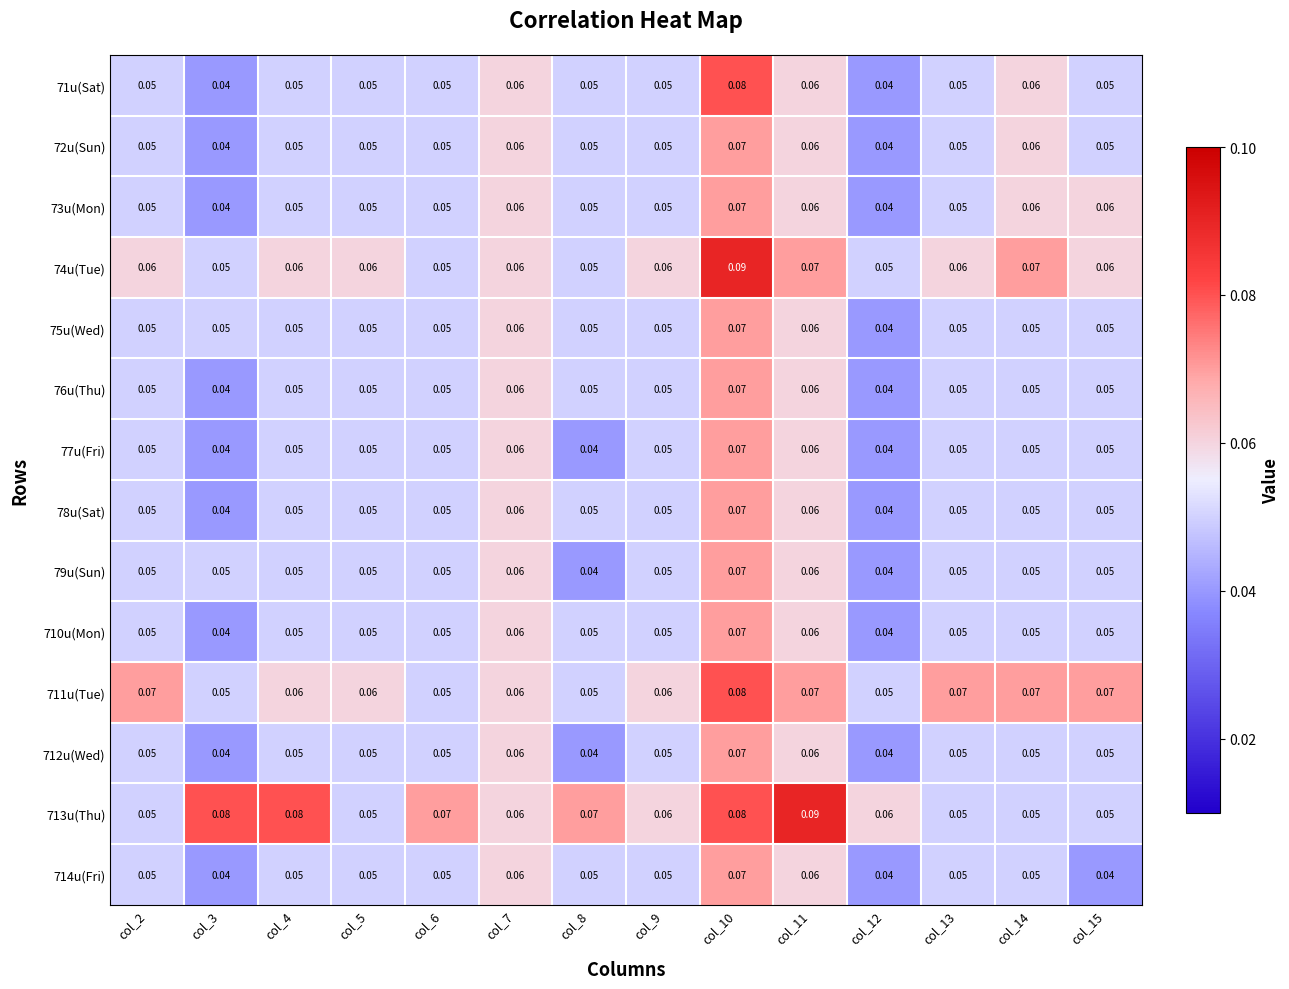

Between col_12 and col_10, which is larger?

col_10